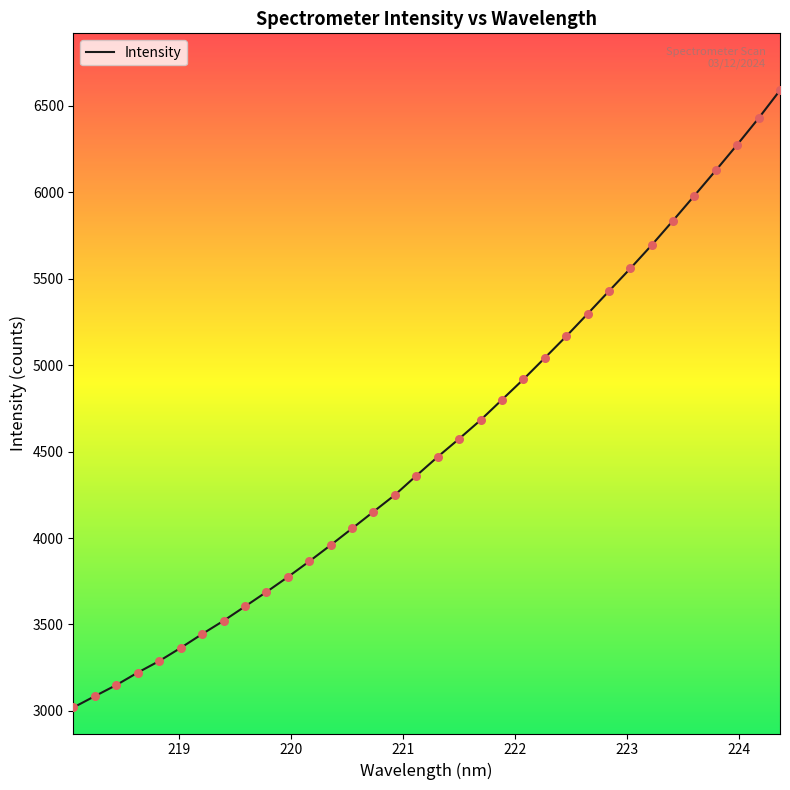

What is the maximum value shown in the chart?

6590.0